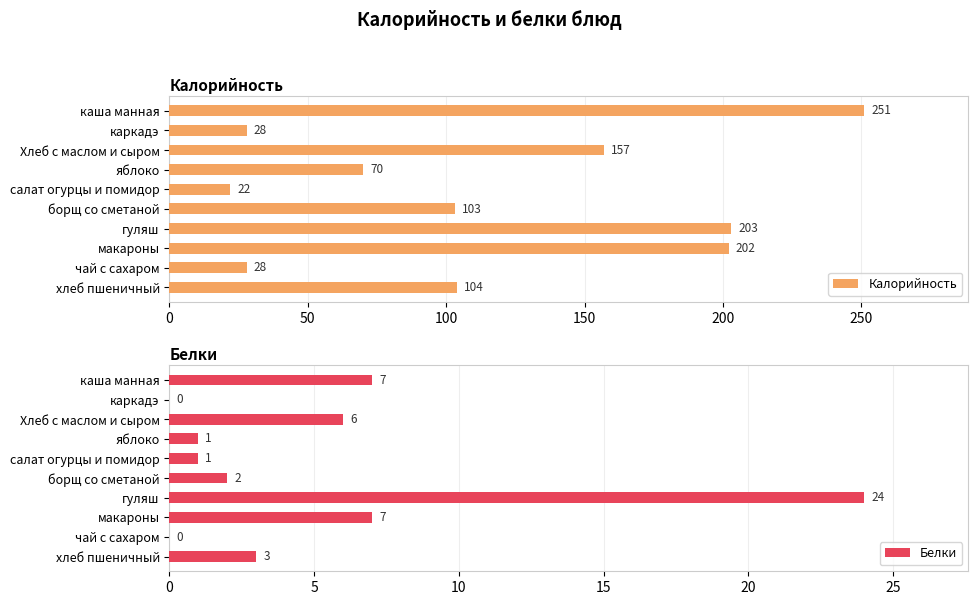

How many data points does each series have?

10